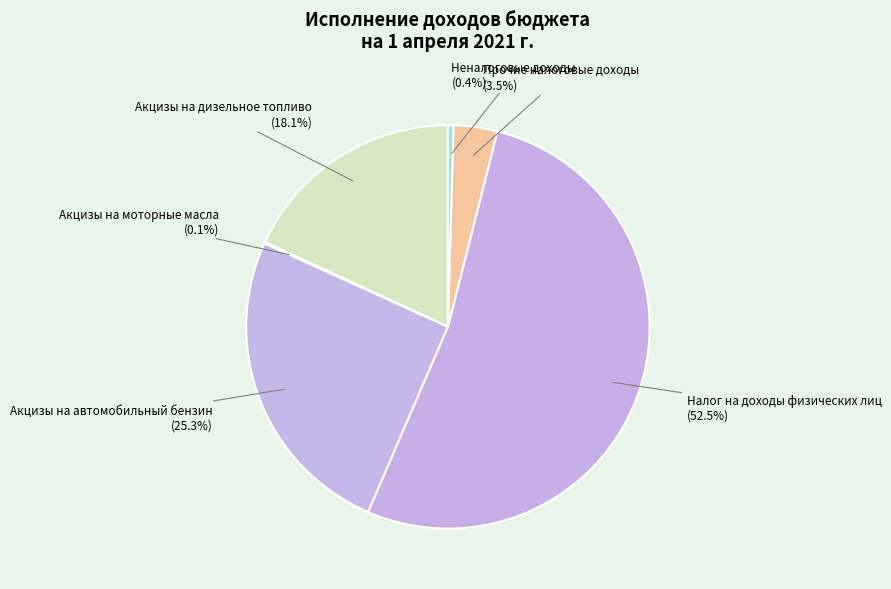

What percentage is NOT represented by Неналоговые доходы?

99.6%